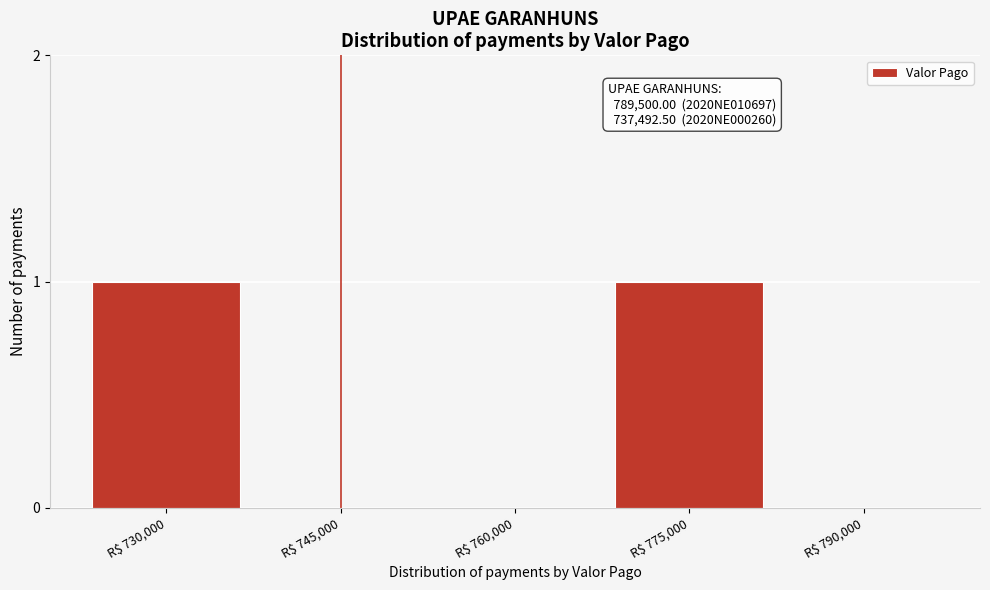

The value at R$ 775,000 is 0. True or false?

False